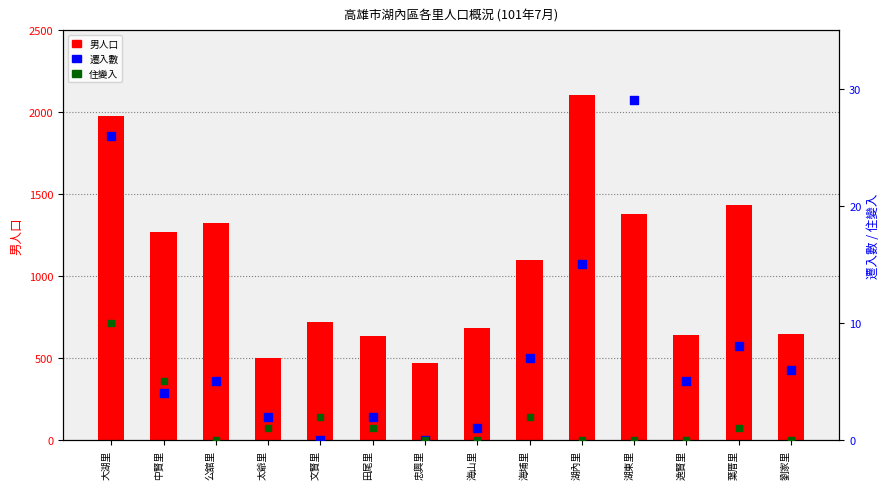

Which series has the largest total across all categories?

男人口